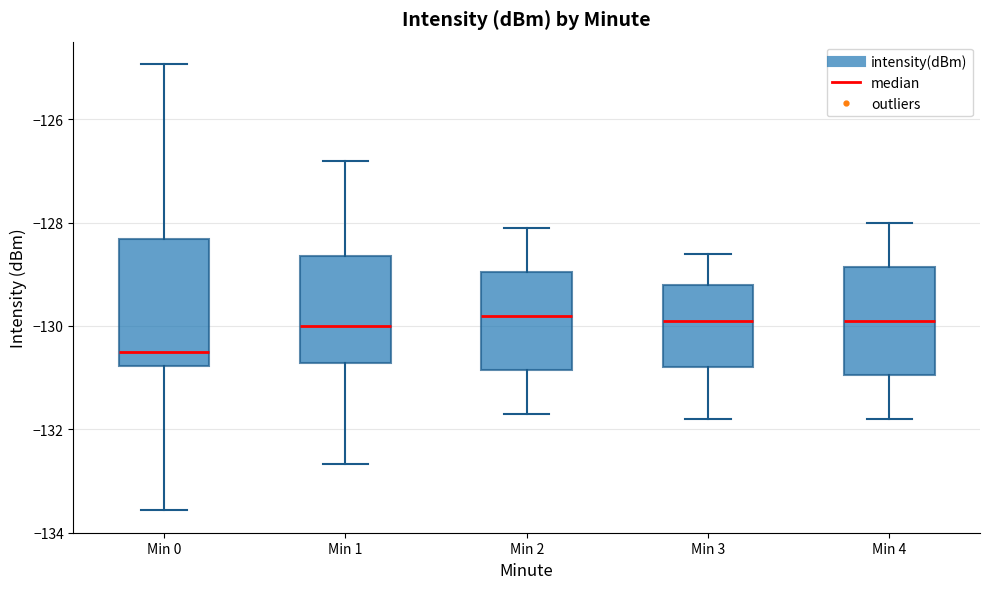

Reading left to right, read every box against the y-axis: the position of its median line, the range the box covers, and the ends of its whiskers. The values are not printed on the chart, so give them approximately, as read against the axis.

Min 0: median -130.4, box -130.8 to -128.4, whiskers -133.6 to -125.0
Min 1: median -130.0, box -130.8 to -128.6, whiskers -132.6 to -126.8
Min 2: median -129.8, box -130.8 to -129.0, whiskers -131.6 to -128.0
Min 3: median -129.8, box -130.8 to -129.2, whiskers -131.8 to -128.6
Min 4: median -129.8, box -131.0 to -128.8, whiskers -131.8 to -128.0